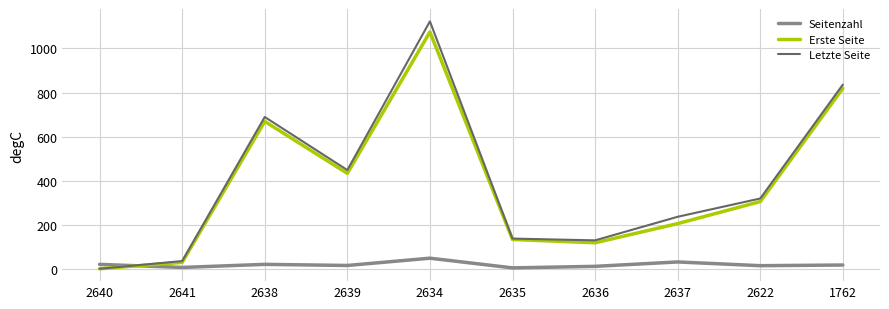

The Erste Seite series shows 320 at 2637. True or false?

False